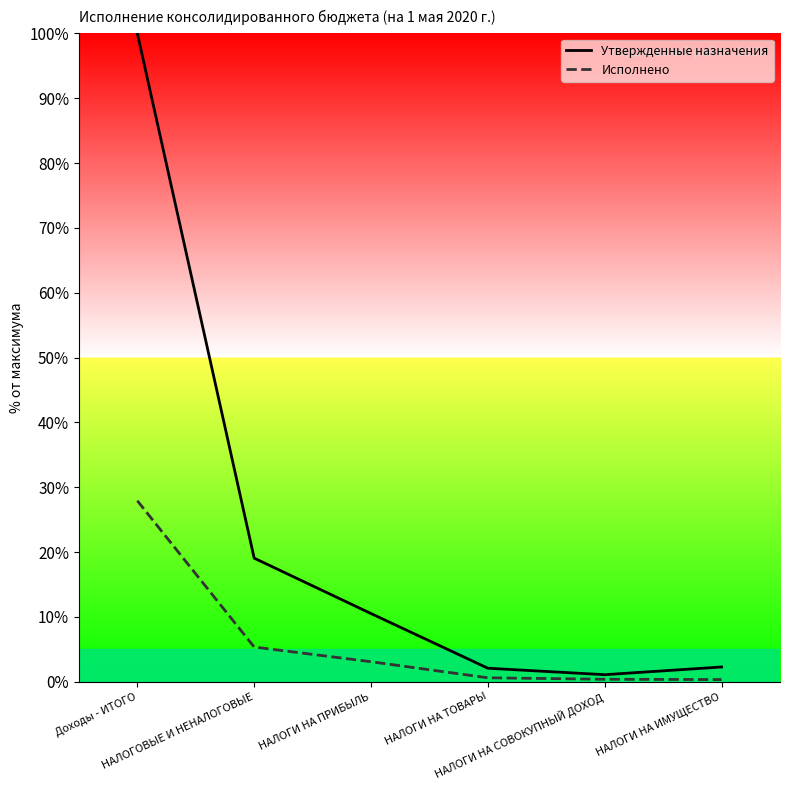

What is the total value across all series at Доходы - ИТОГО?

127.9